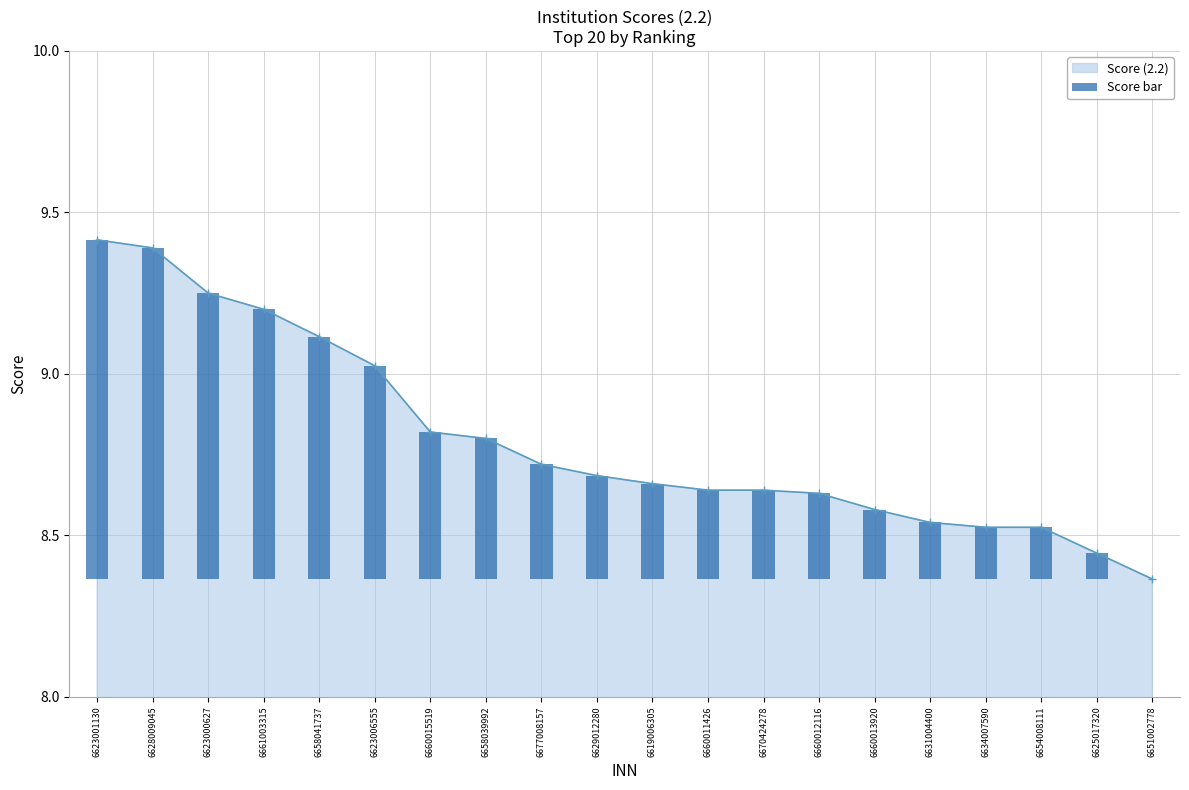

Rank the categories by value from lowest to highest.

6651002778, 6625017320, 6634007590, 6654008111, 6631004400, 6660013920, 6660012116, 6660011426, 6670424278, 6619006305, 6629012280, 6677008157, 6658039992, 6660015519, 6623006555, 6658041737, 6661003315, 6623000627, 6628009045, 6623001130